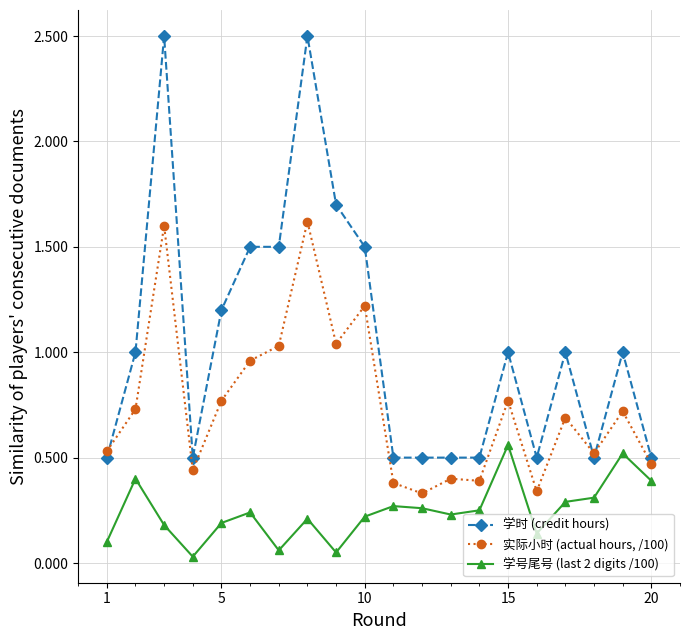

What are all the series names shown in the legend?

学时 (credit hours), 实际小时 (actual hours, /100), 学号尾号 (last 2 digits /100)